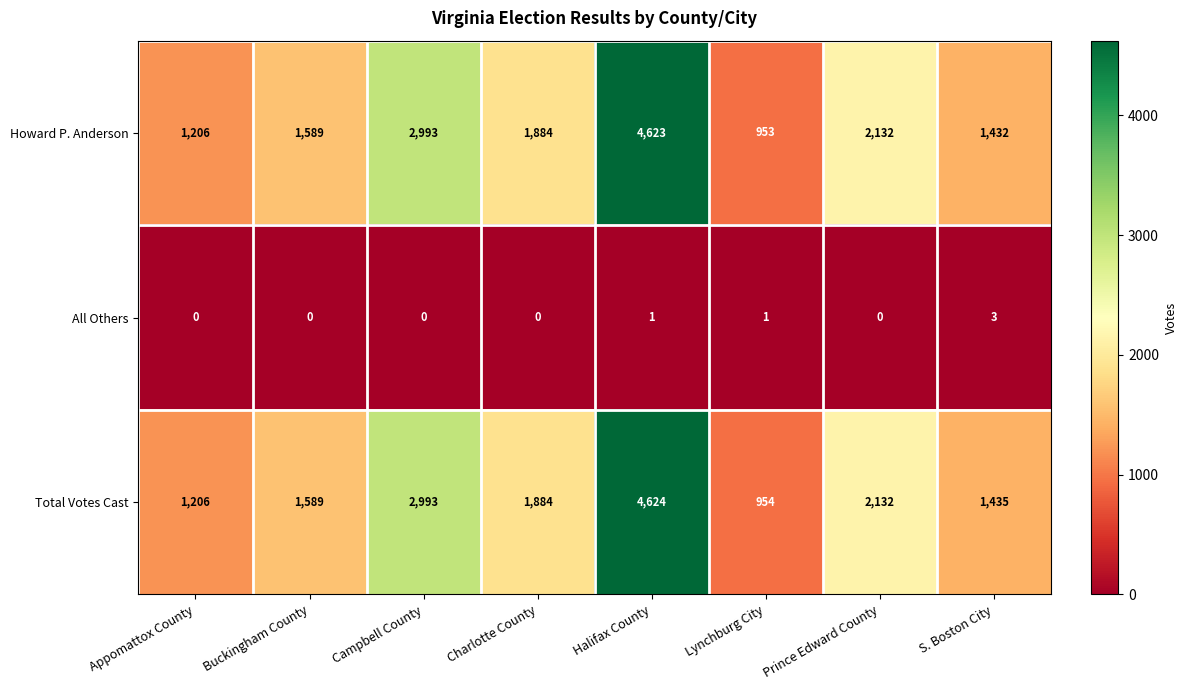

What is the average value of the Howard P. Anderson series?

2102